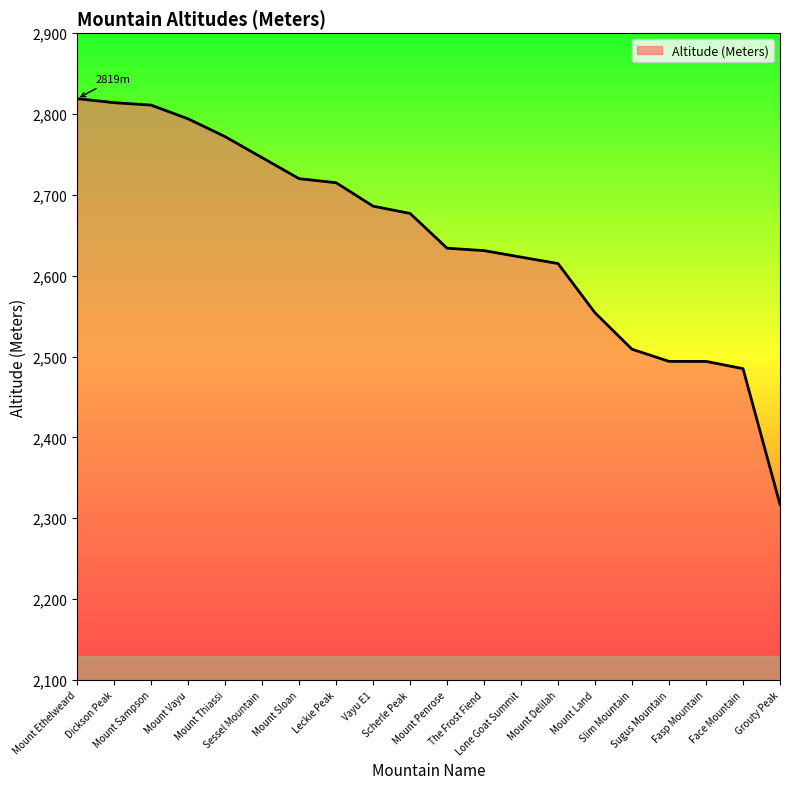

The value at Leckie Peak is 2715. True or false?

True